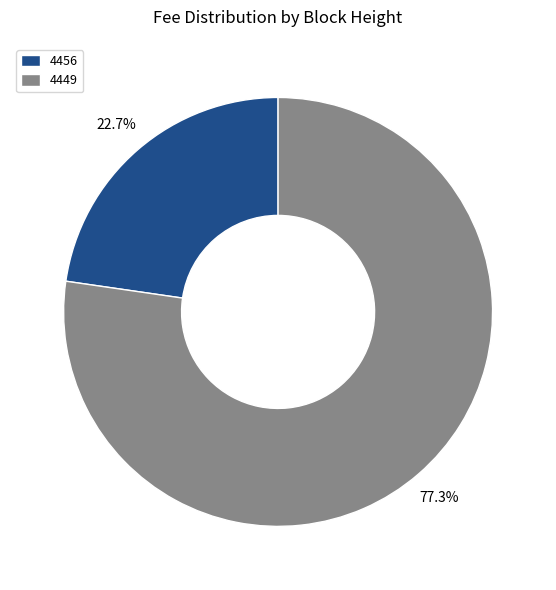

To the nearest percent, what portion does 4456 represent?

23%